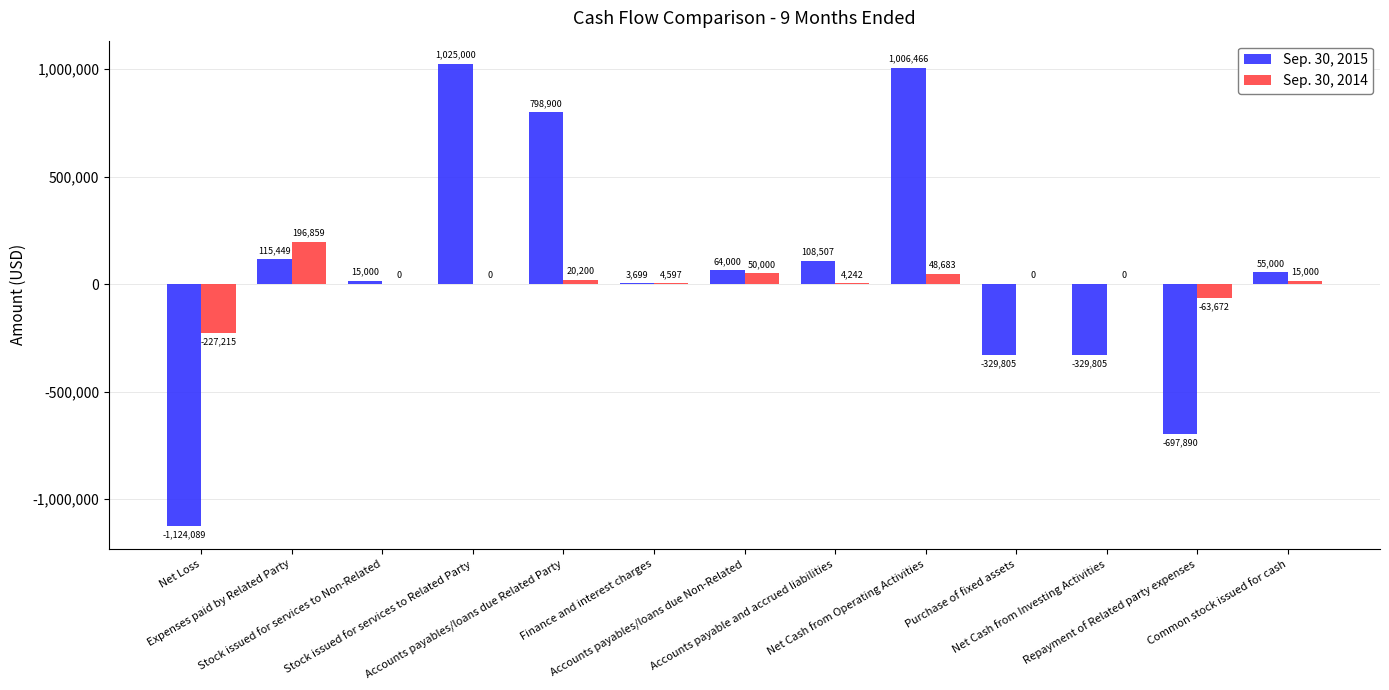

True or false: Sep. 30, 2015 has a value of 1319723 at Accounts payables/loans due Related Party.

False